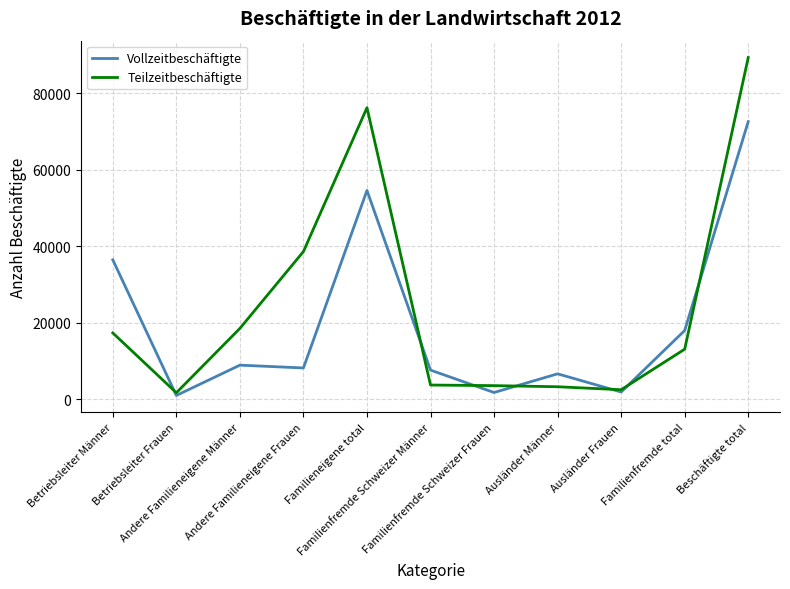

List the series in order of their overall mean, highest first.

Teilzeitbeschäftigte, Vollzeitbeschäftigte